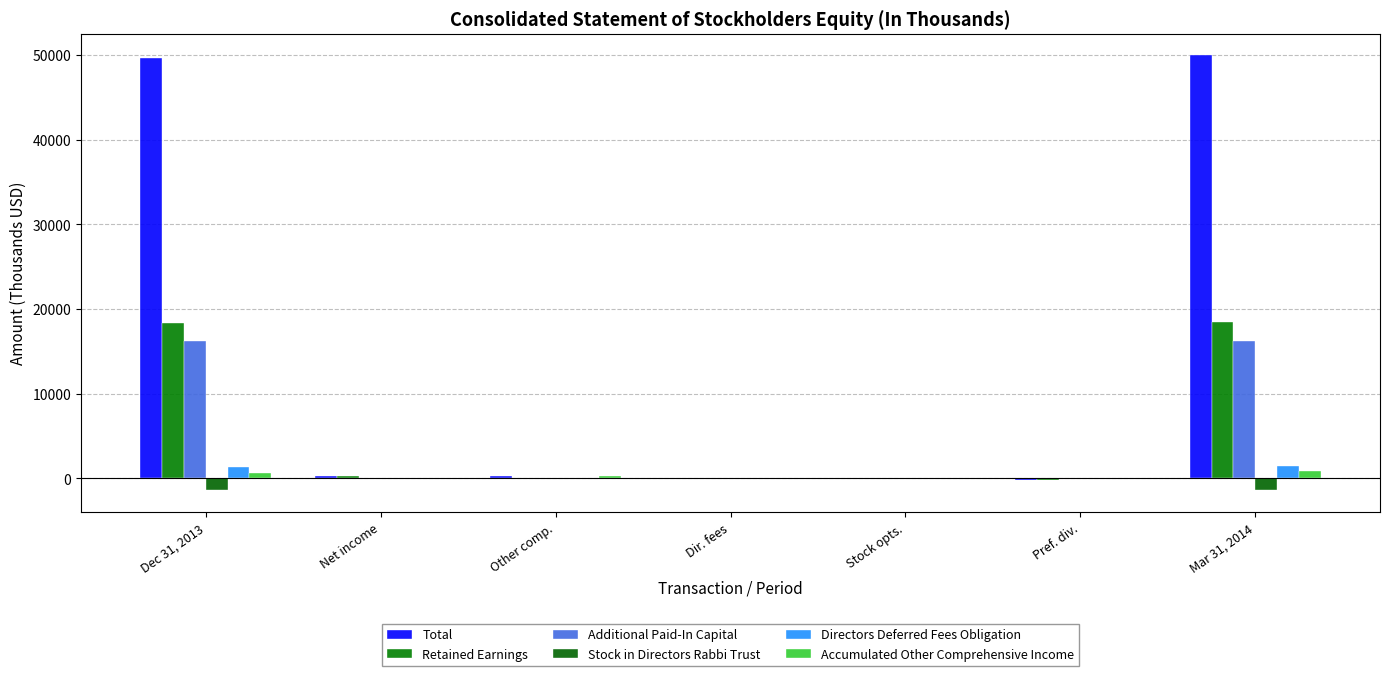

How many categories are shown in the chart?

7